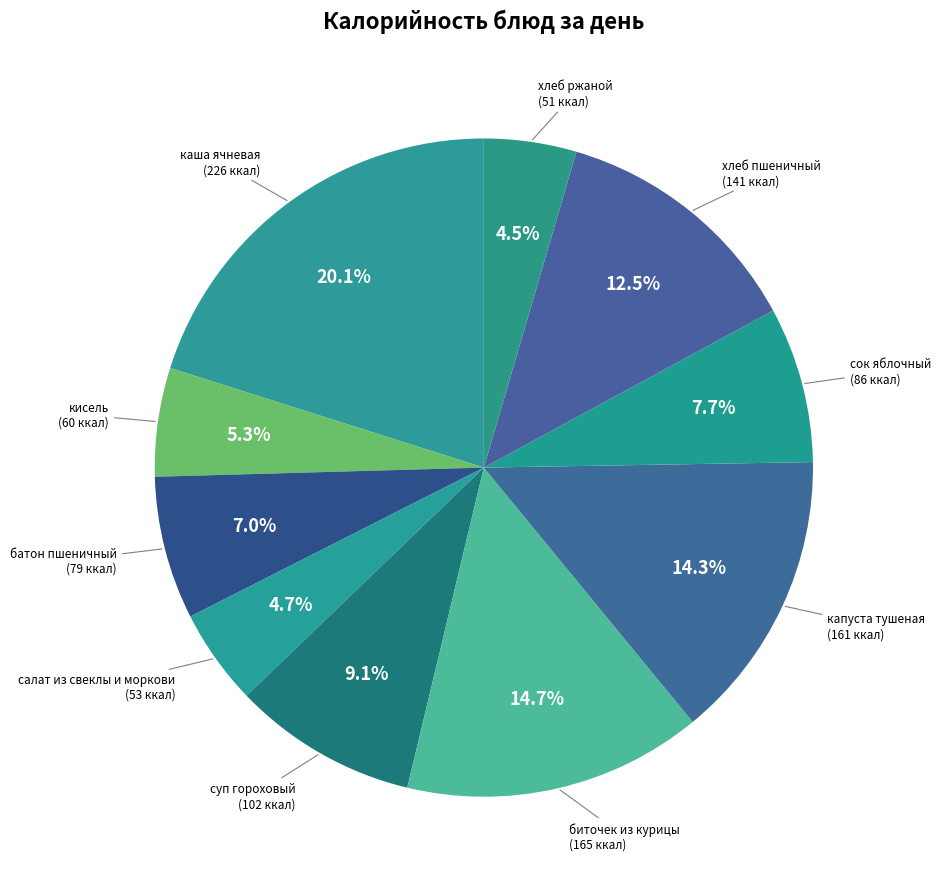

Does биточек из курицы account for over 50% of the chart?

No